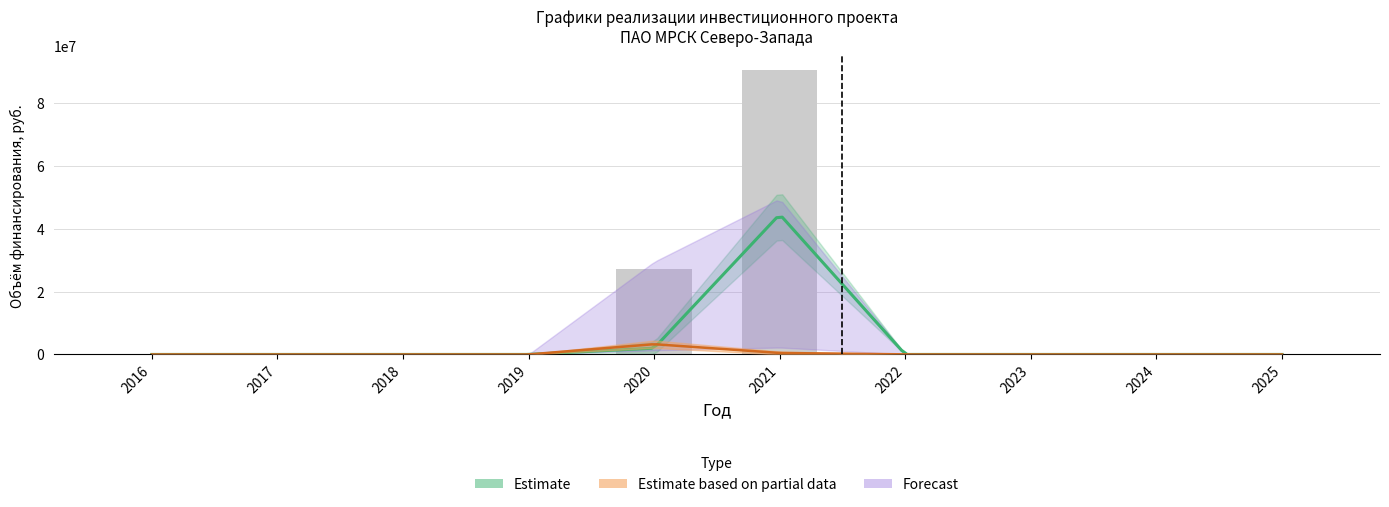

Where is Прочие затраты (план) nearest to the value 235000?

2016